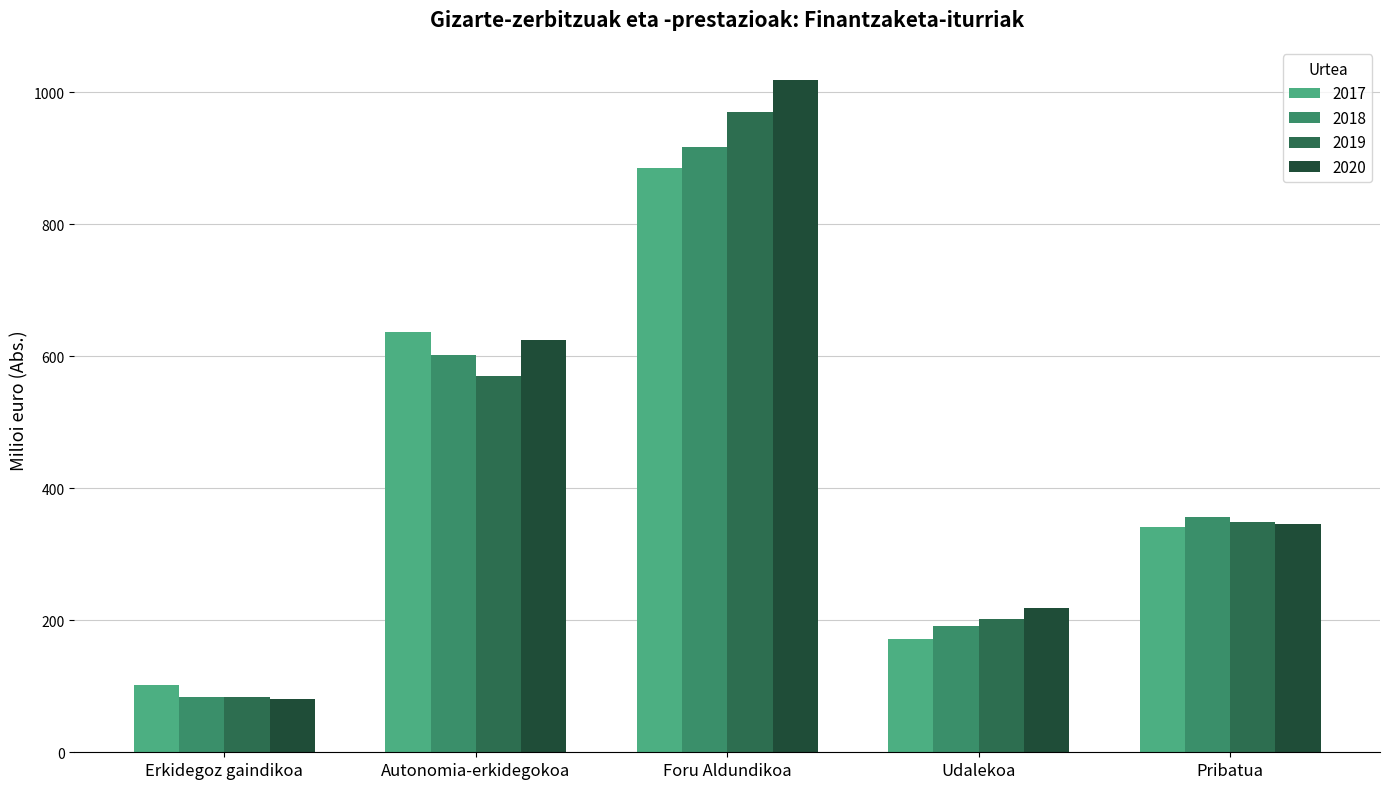

What is the minimum value shown in the chart?

80.1